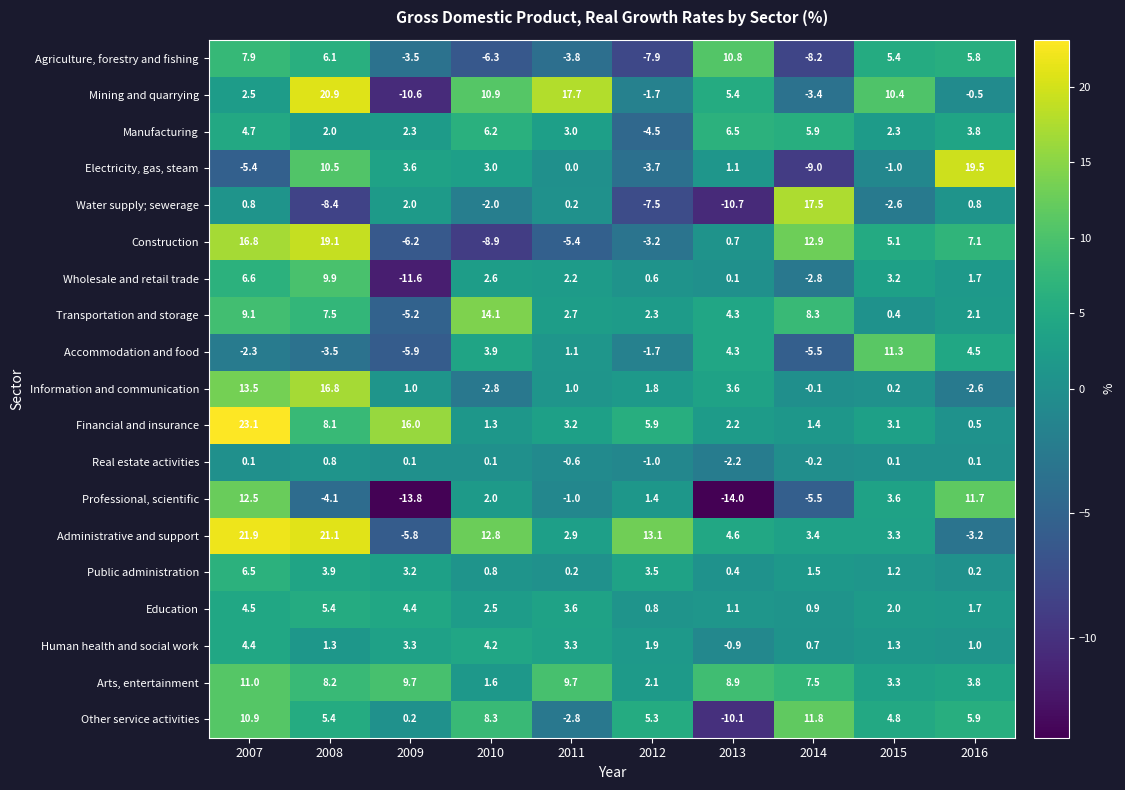

At which label is Human health and social work closest to 1?

2016